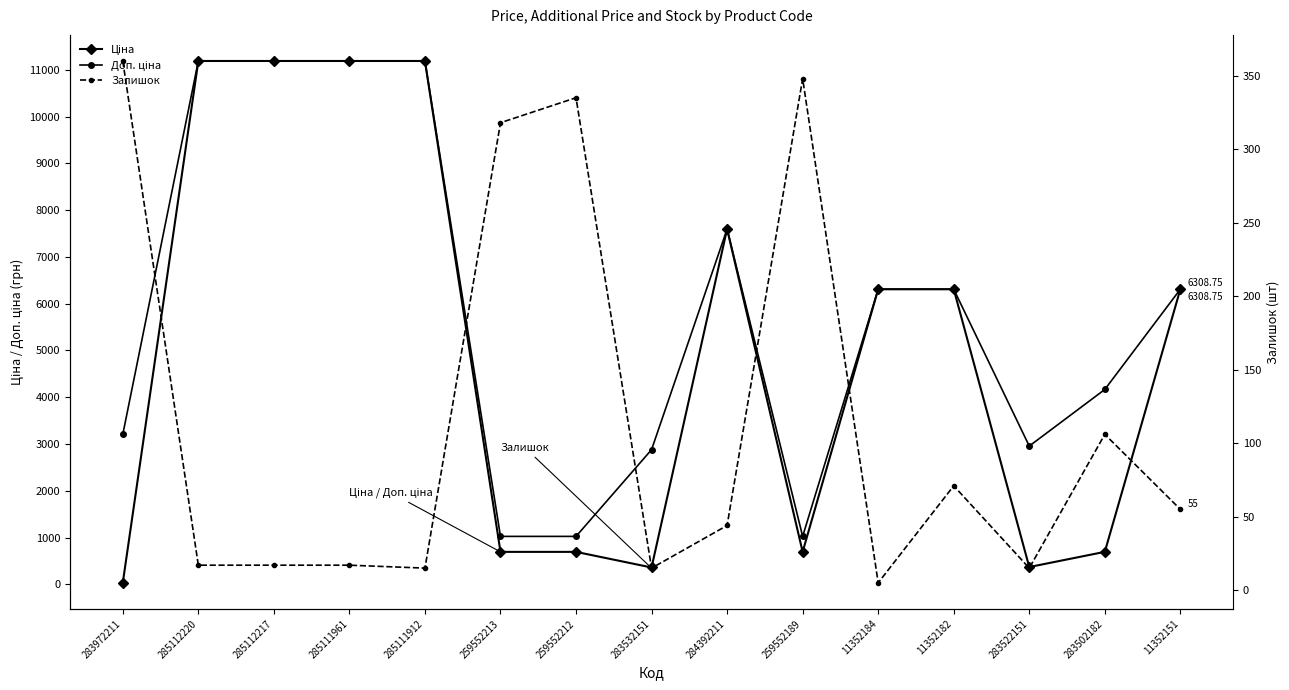

Where is the first local maximum for Ціна?

284392211